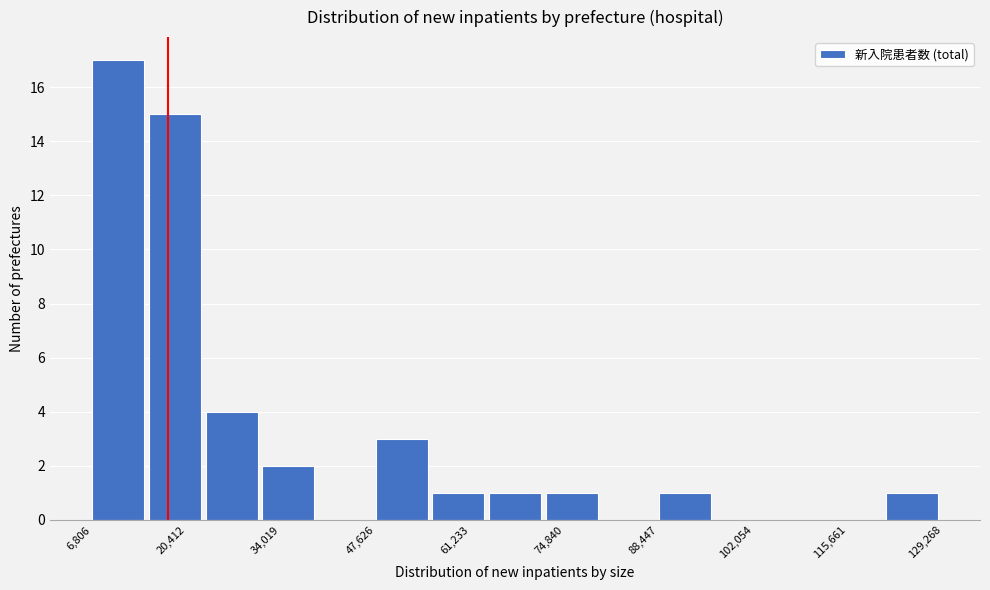

What is the height of the bar covering 64000 to 72000 on the x-axis? Neither the bar edges nor the heights are printed on the chart, so give them approximately, as read against the axes.

1